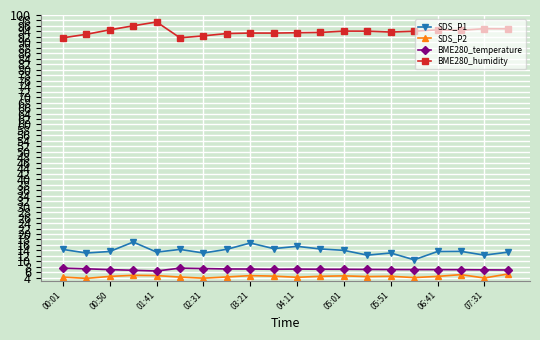

How many lines are shown in the chart?

4